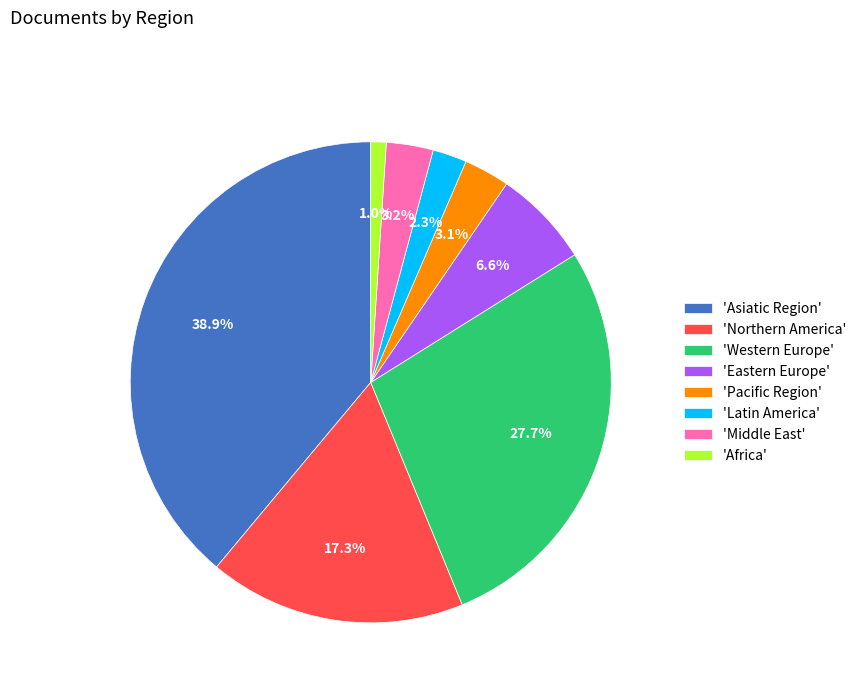

Which category has the smallest portion of the pie?

'Africa'